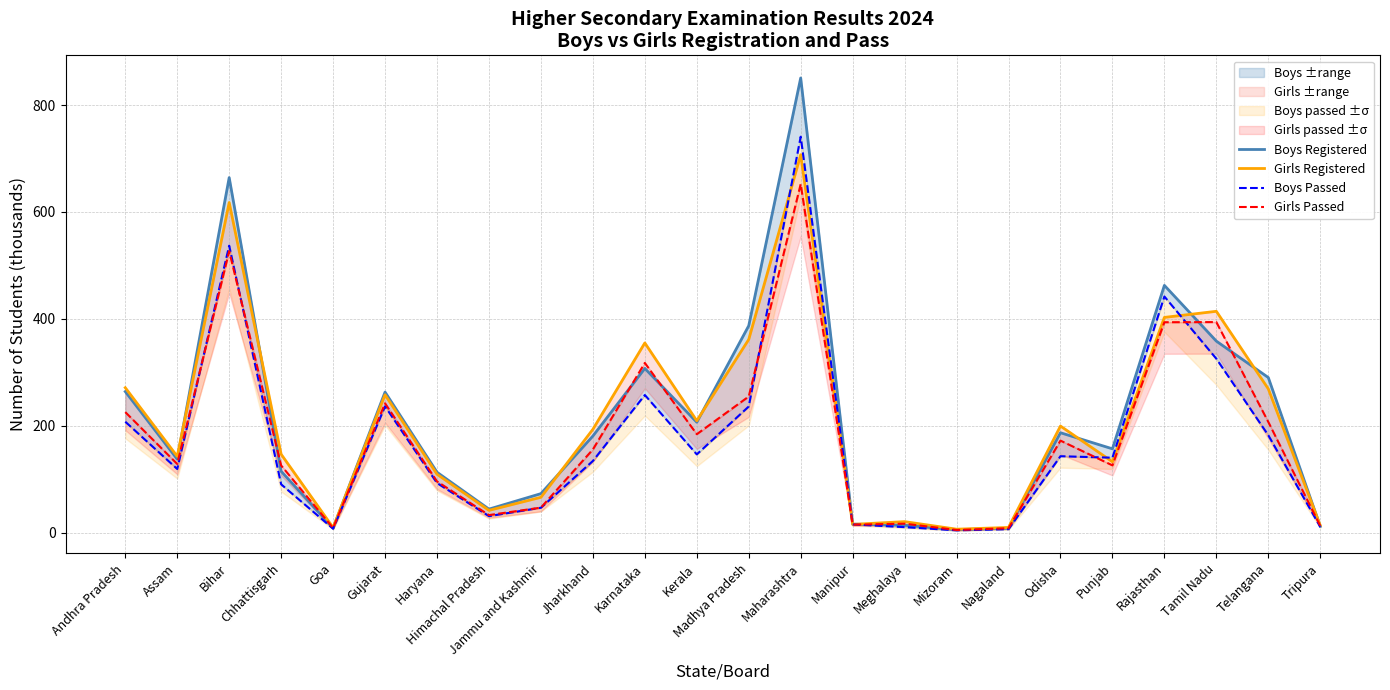

Is the value of Boys Registered at Nagaland greater than the value of Girls Registered at Kerala?

No